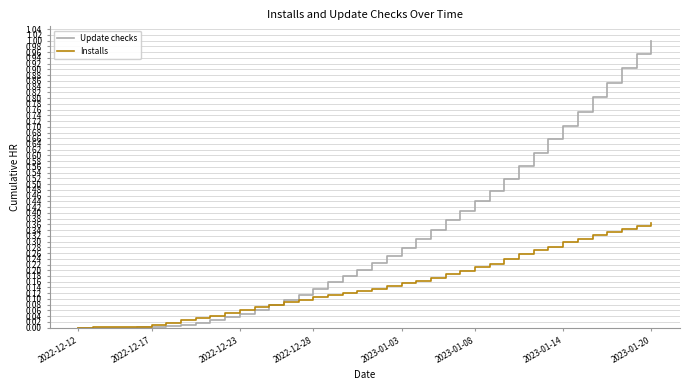

List the series in order of their peak value, highest first.

Update checks, Installs